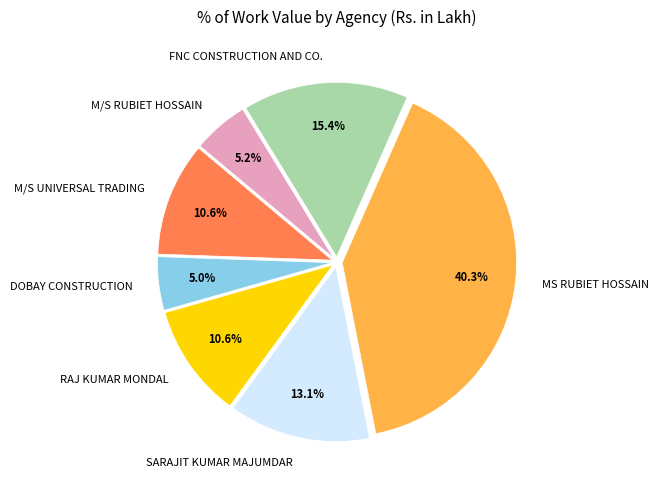

What is the largest slice in the pie chart?

MS RUBIET HOSSAIN